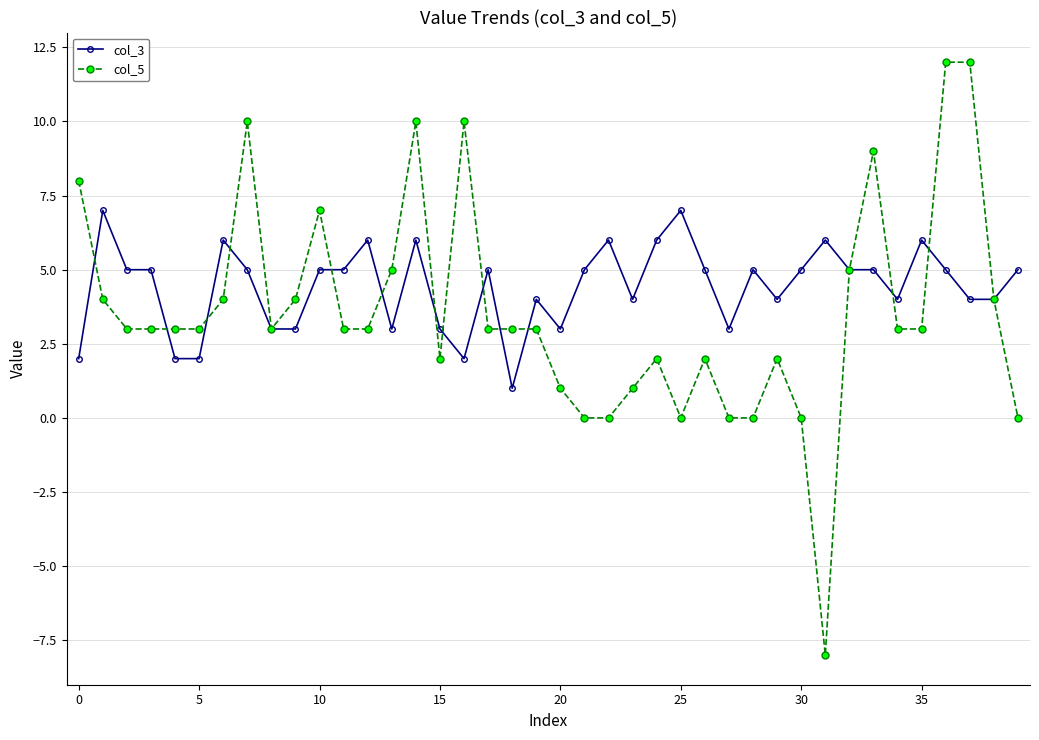

How many categories are shown in the chart?

40